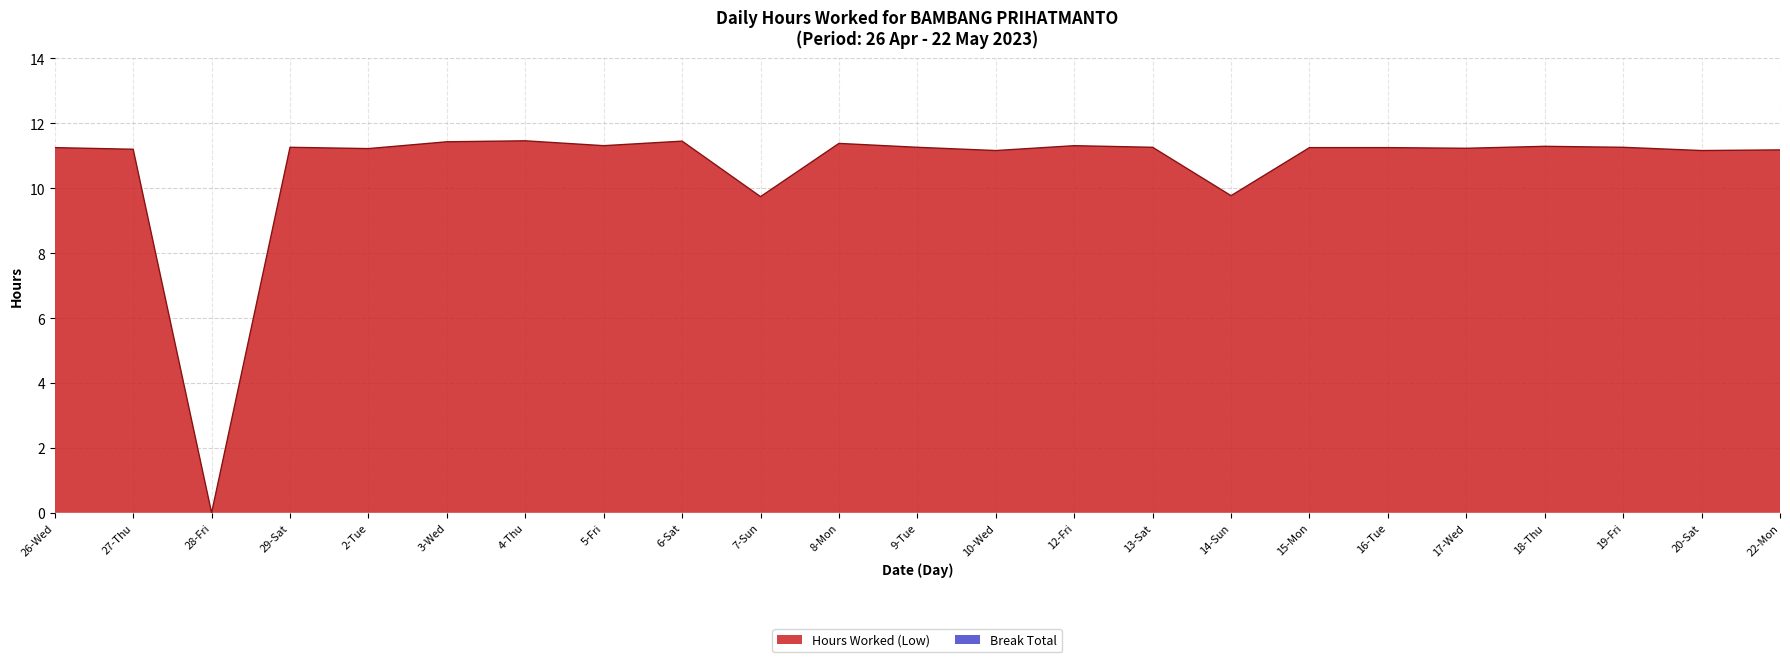

List the labels in order of value, smallest first.

28-Fri, 7-Sun, 14-Sun, 10-Wed, 20-Sat, 22-Mon, 27-Thu, 2-Tue, 17-Wed, 26-Wed, 15-Mon, 16-Tue, 29-Sat, 9-Tue, 13-Sat, 19-Fri, 18-Thu, 5-Fri, 12-Fri, 8-Mon, 3-Wed, 6-Sat, 4-Thu